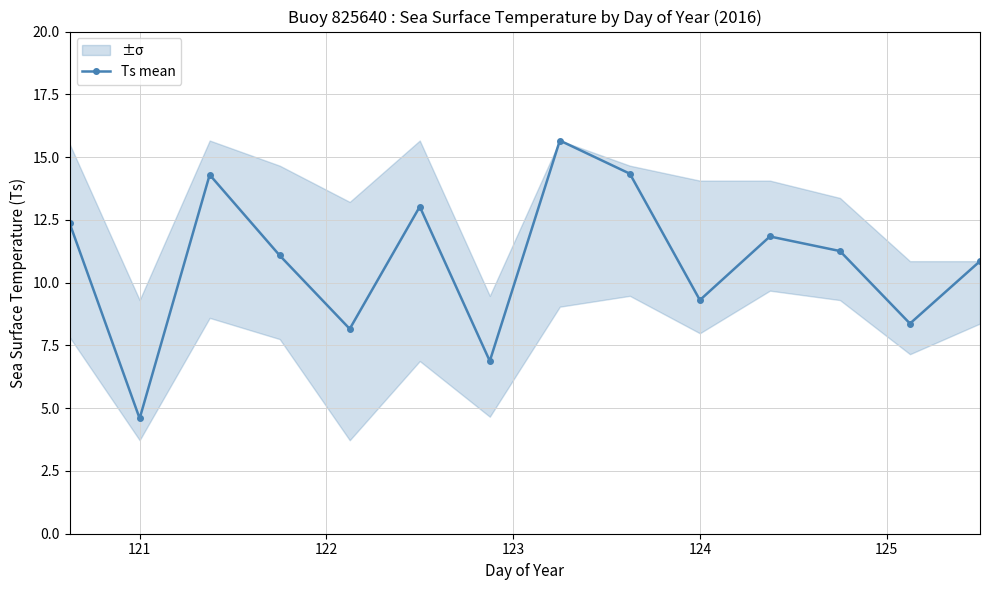

At which label does Ts mean reach its minimum?

121